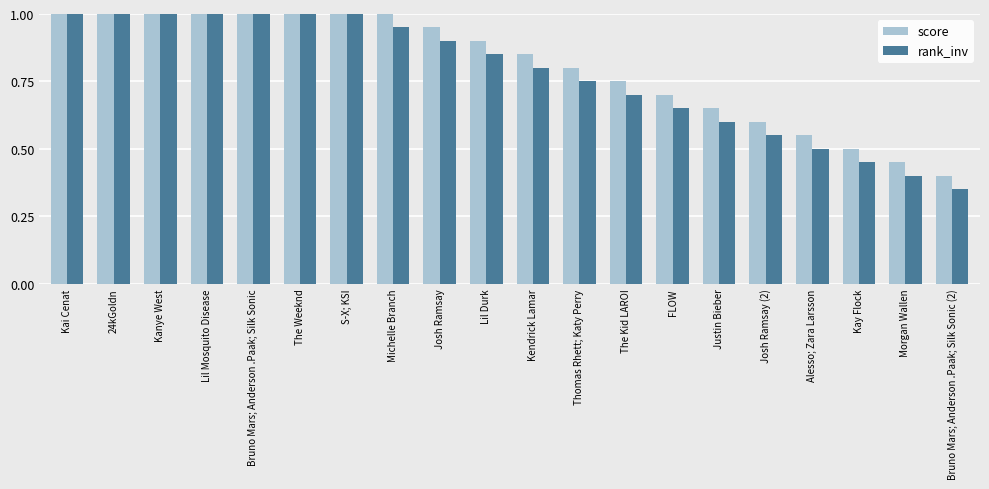

Rank the series by their average value, from highest to lowest.

score, rank_inv